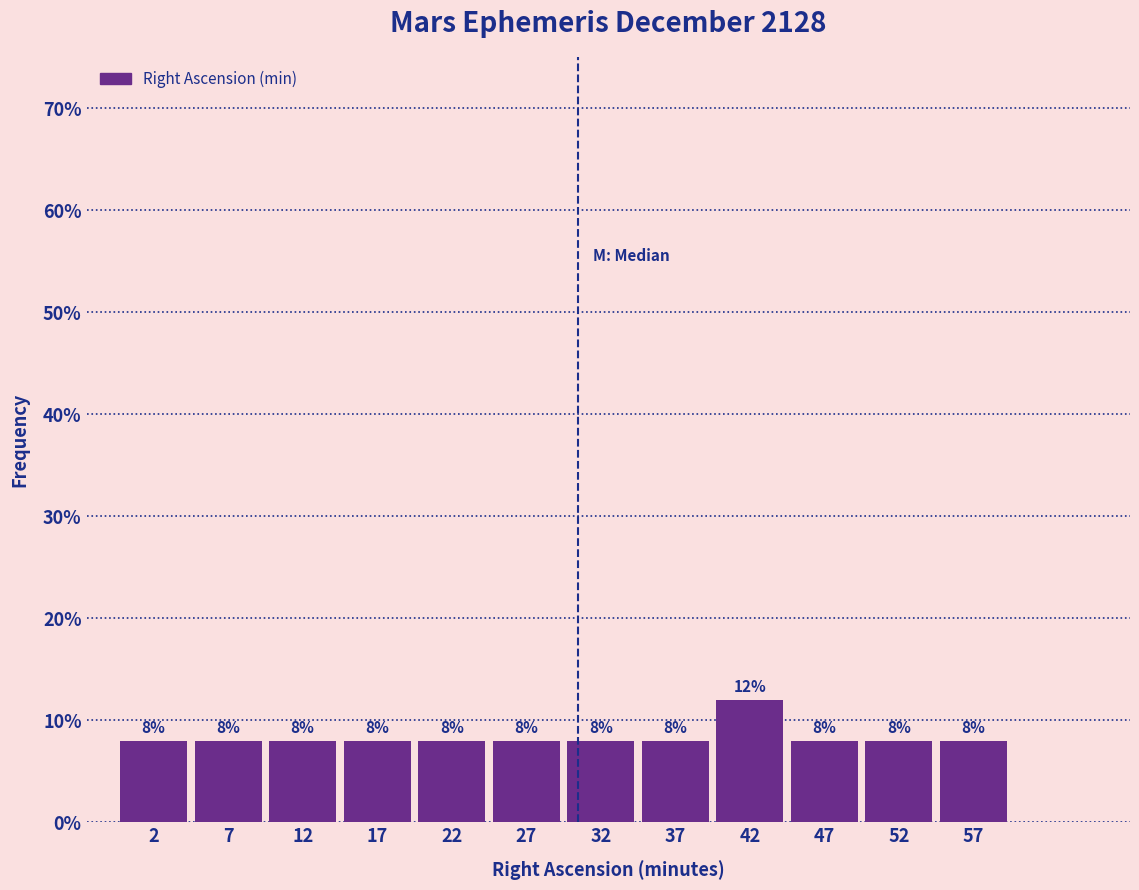

How tall is the bar that spans 15 to 20 on the x-axis?

8